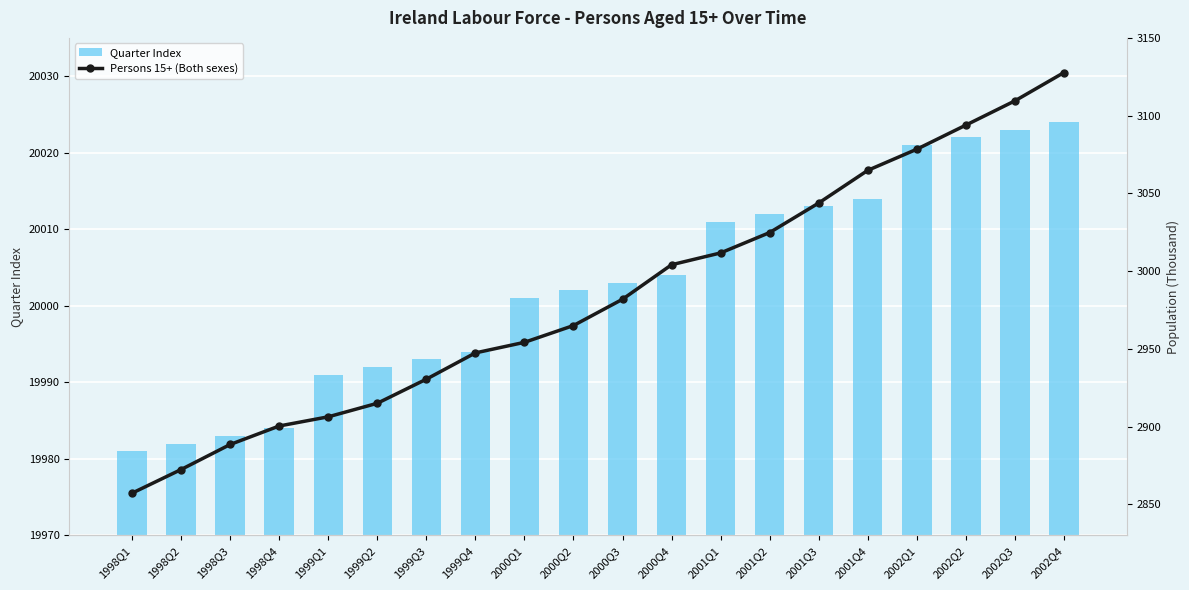

Is the value of Persons 15+ (Both sexes) at 2001Q4 greater than the value of Quarter Index at 1998Q1?

No